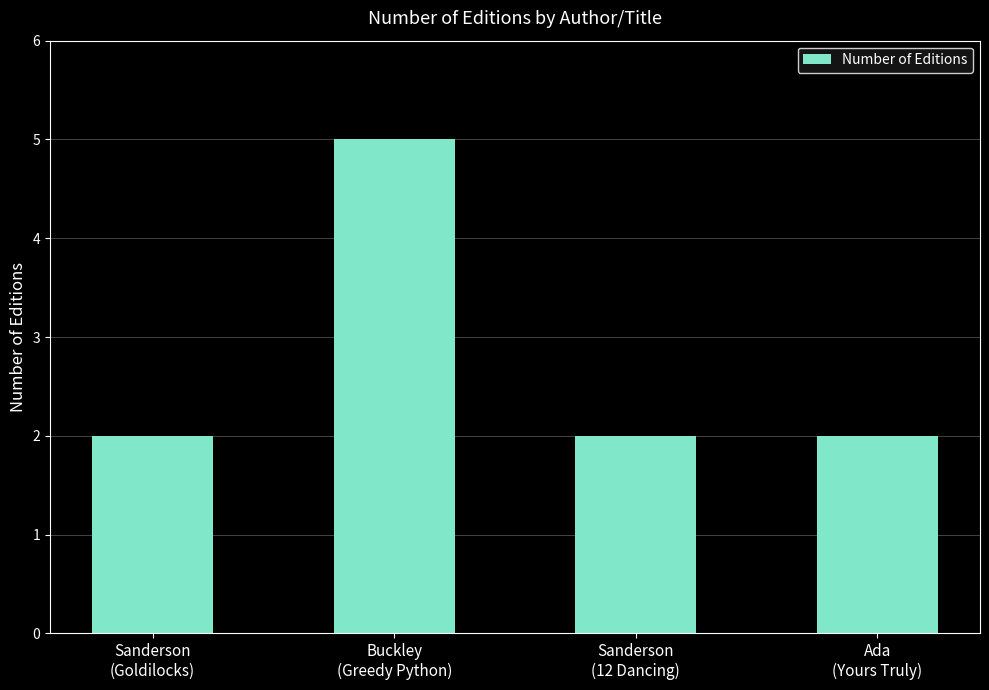

Reading right to left, what are all the values shown in this chart?

2	2	5	2